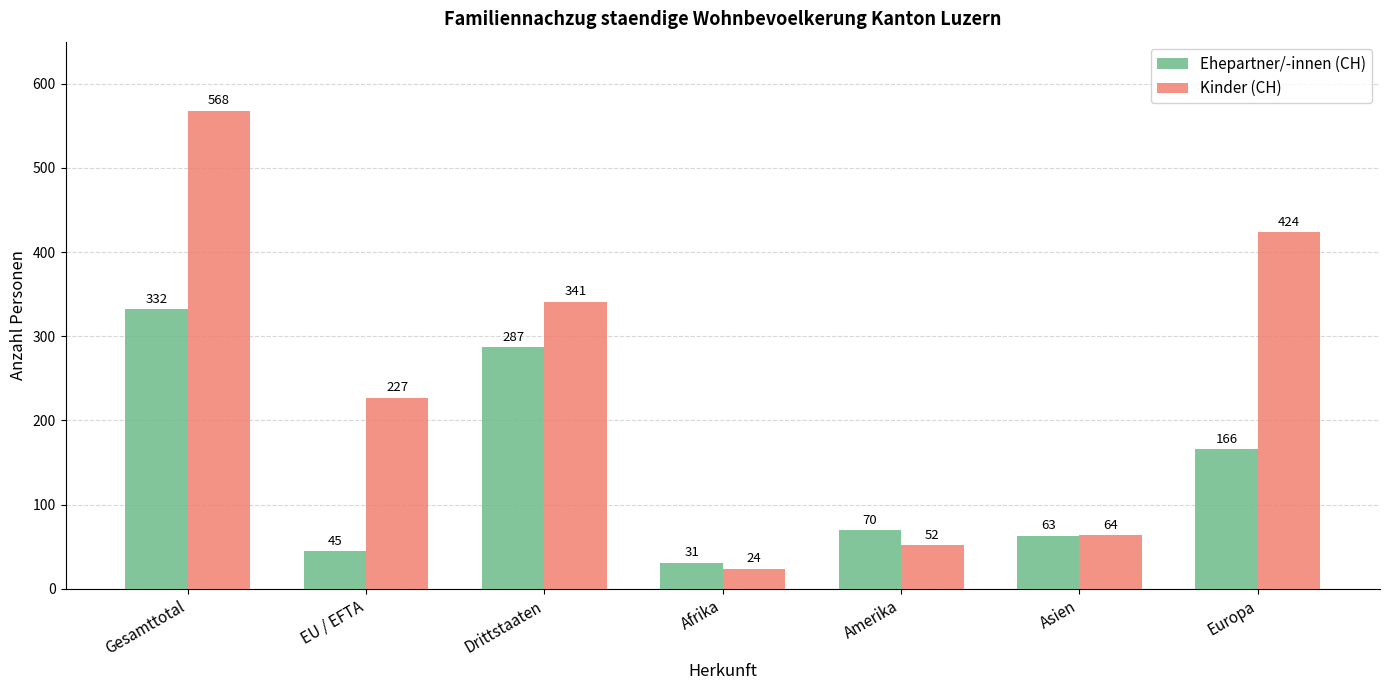

Reading left to right, list all the values displayed in this chart.

Ehepartner/-innen (CH): Gesamttotal=332	EU / EFTA=45	Drittstaaten=287	Afrika=31	Amerika=70	Asien=63	Europa=166
Kinder (CH): Gesamttotal=568	EU / EFTA=227	Drittstaaten=341	Afrika=24	Amerika=52	Asien=64	Europa=424